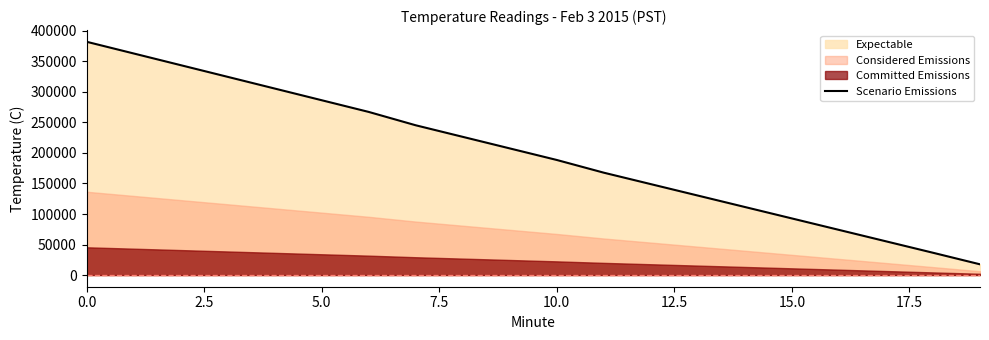

What is the highest value of the Scenario Emissions series?

382200.0